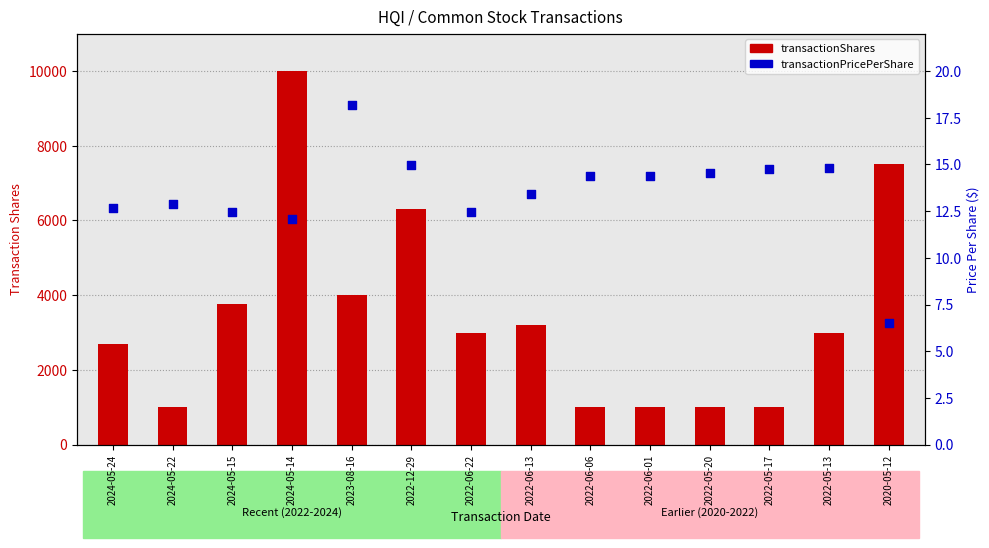

What is the total value across all series at 2024-05-24?

2712.6